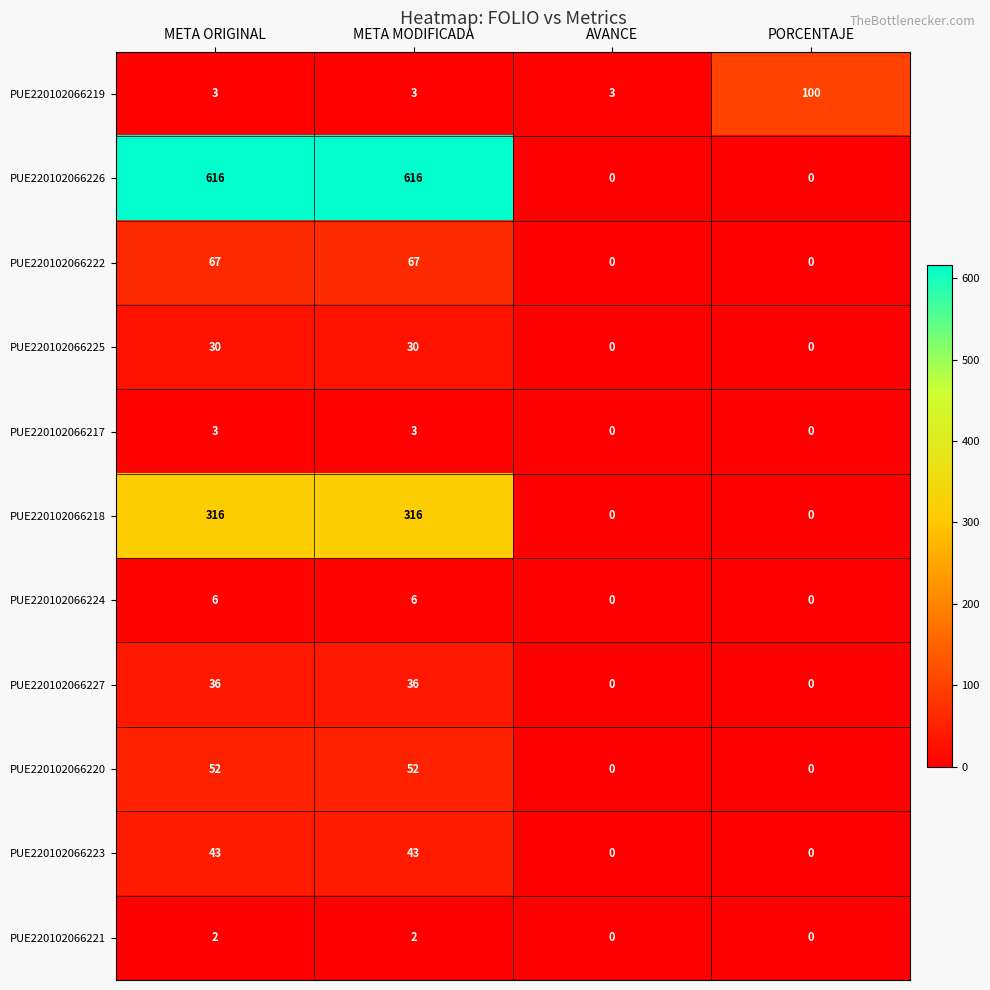

Which series has the largest total across all categories?

PUE220102066226